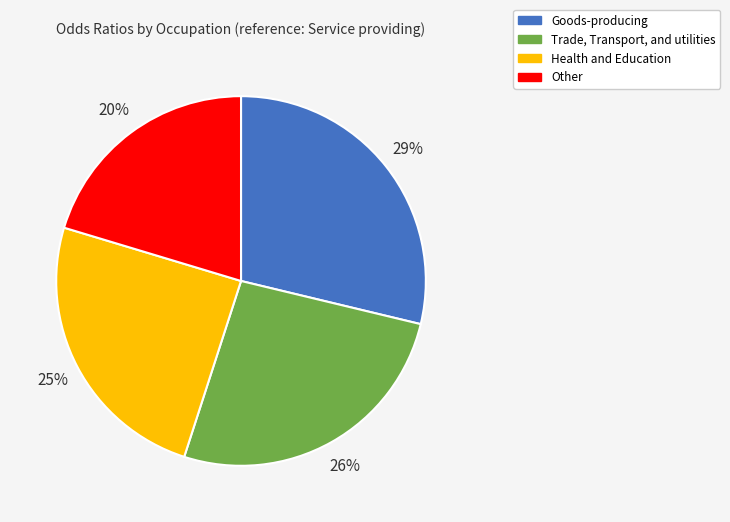

What percentage is the Other slice, to the nearest percent?

20%